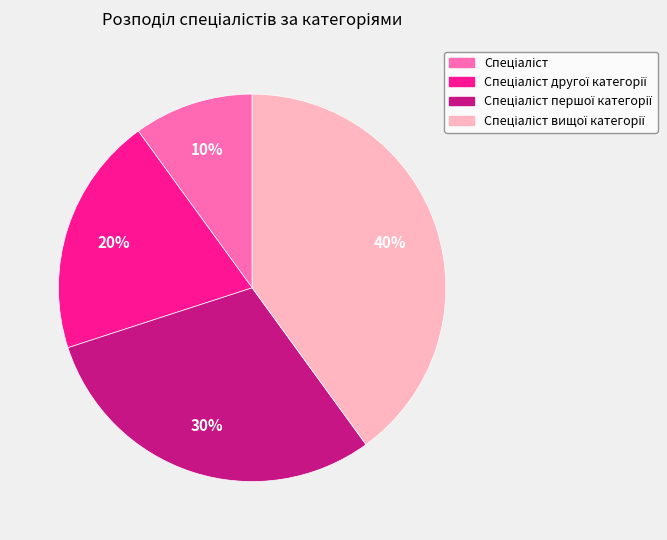

To the nearest percent, what is the average slice percentage?

25%